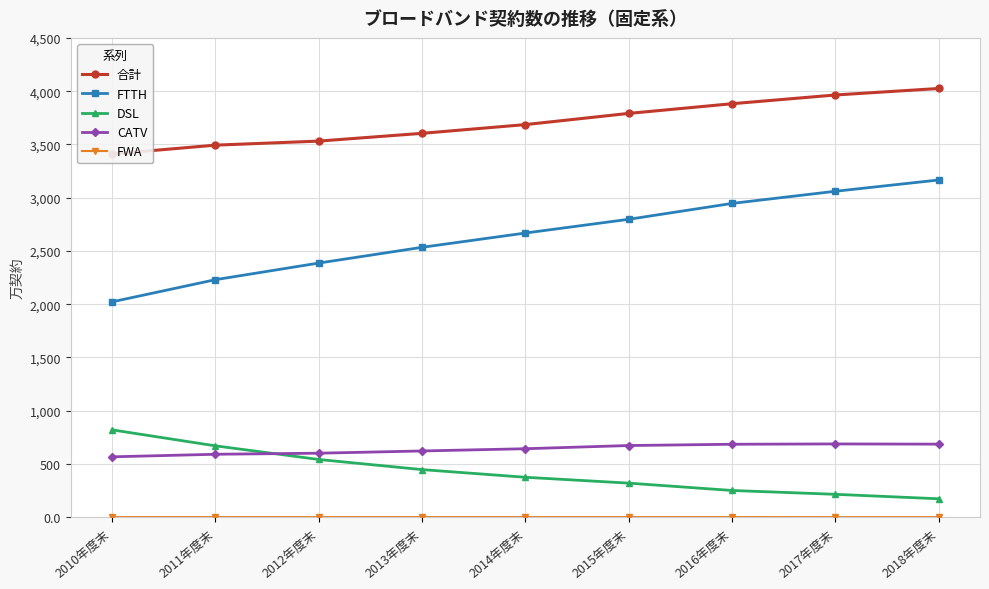

At which category does the chart reach its minimum across all series?

2018年度末